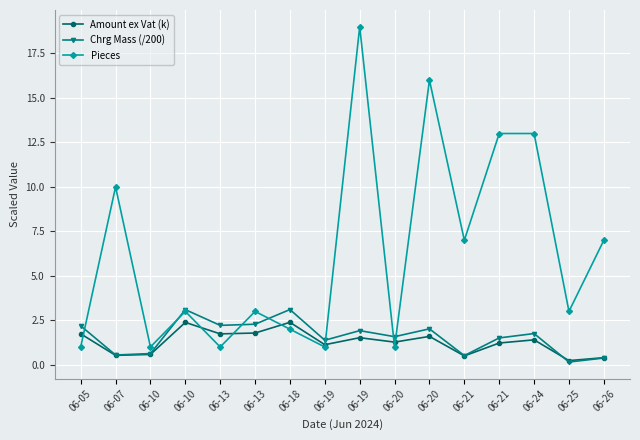

True or false: Pieces and Chrg Mass (/200) intersect in this chart.

True